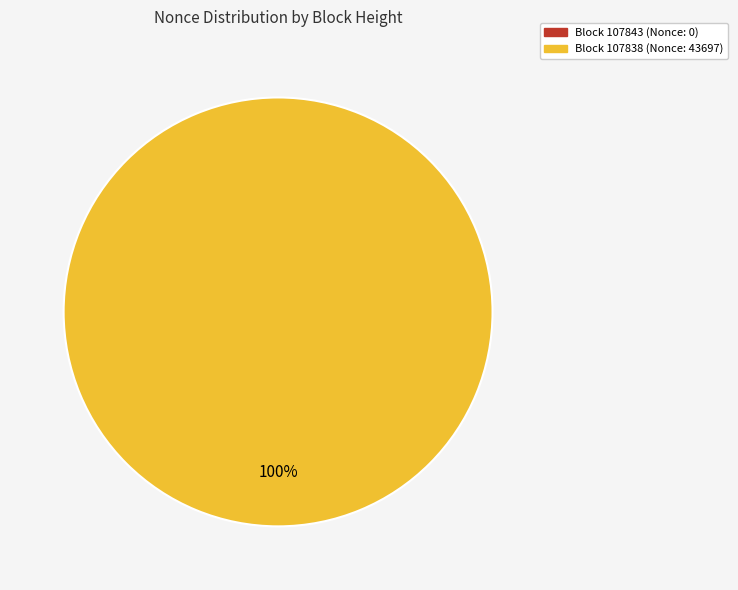

Is it true that 107843 is 1% of the pie?

False